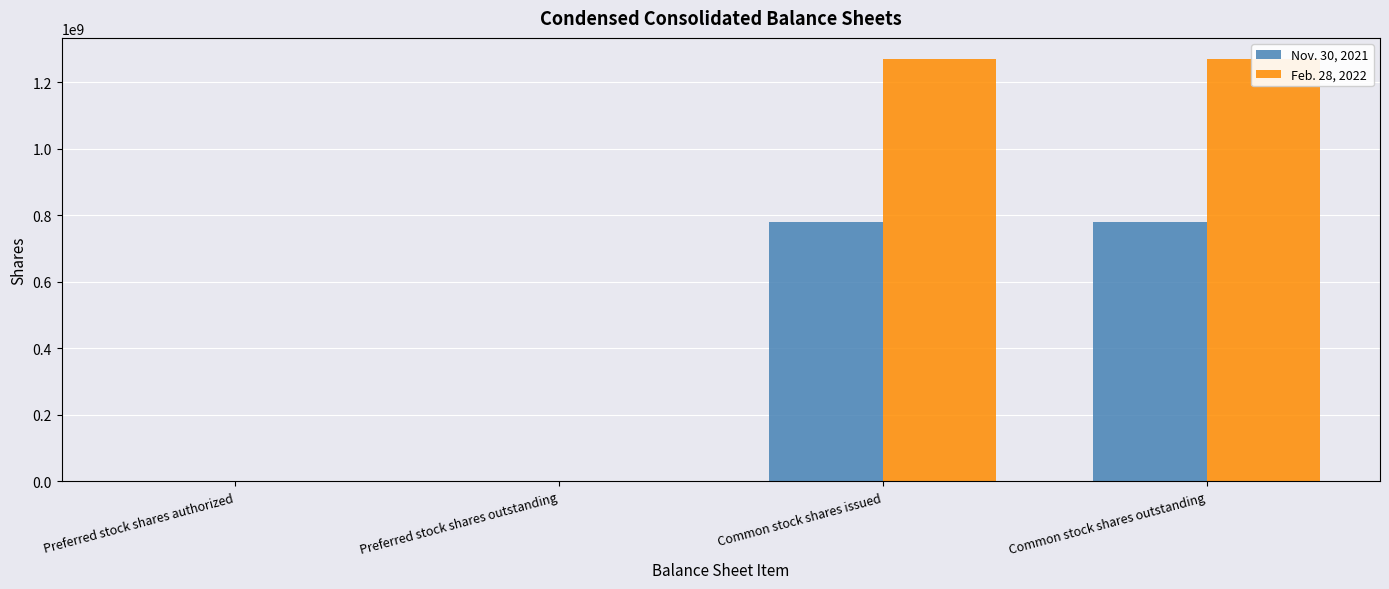

What is the sum of the Nov. 30, 2021 values at Preferred stock shares outstanding and Preferred stock shares authorized?

1236250